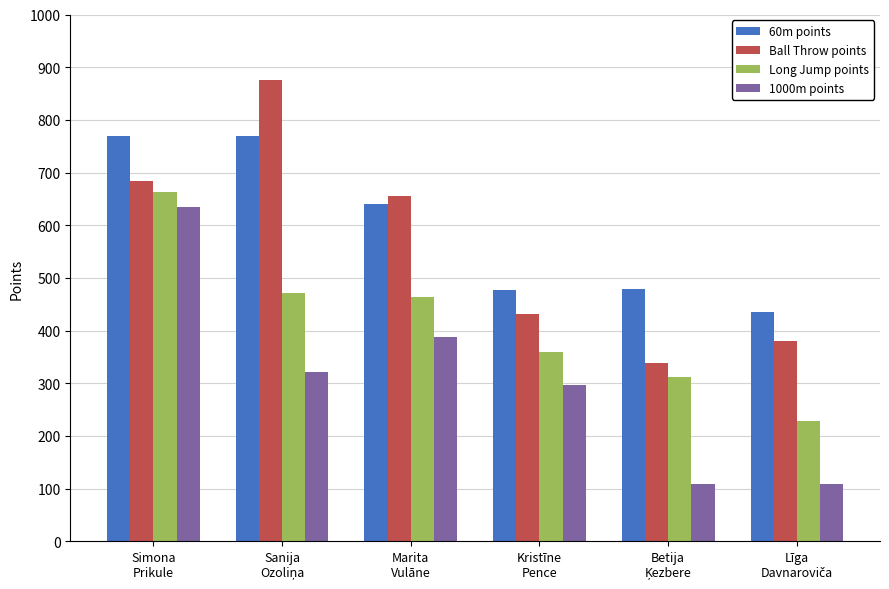

How many data points in Ball Throw points are less than 656?

3